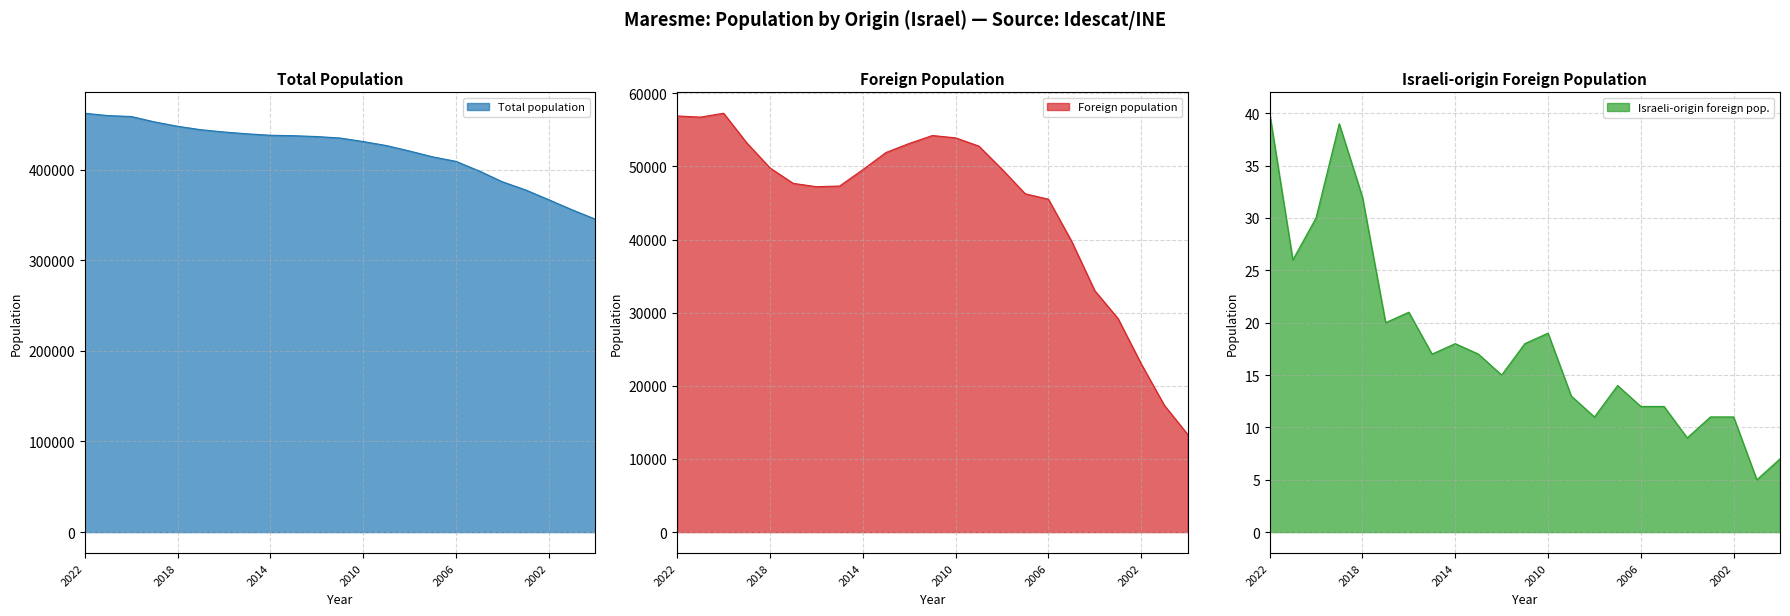

What is the highest value of the Israeli-origin foreign pop. series?

40